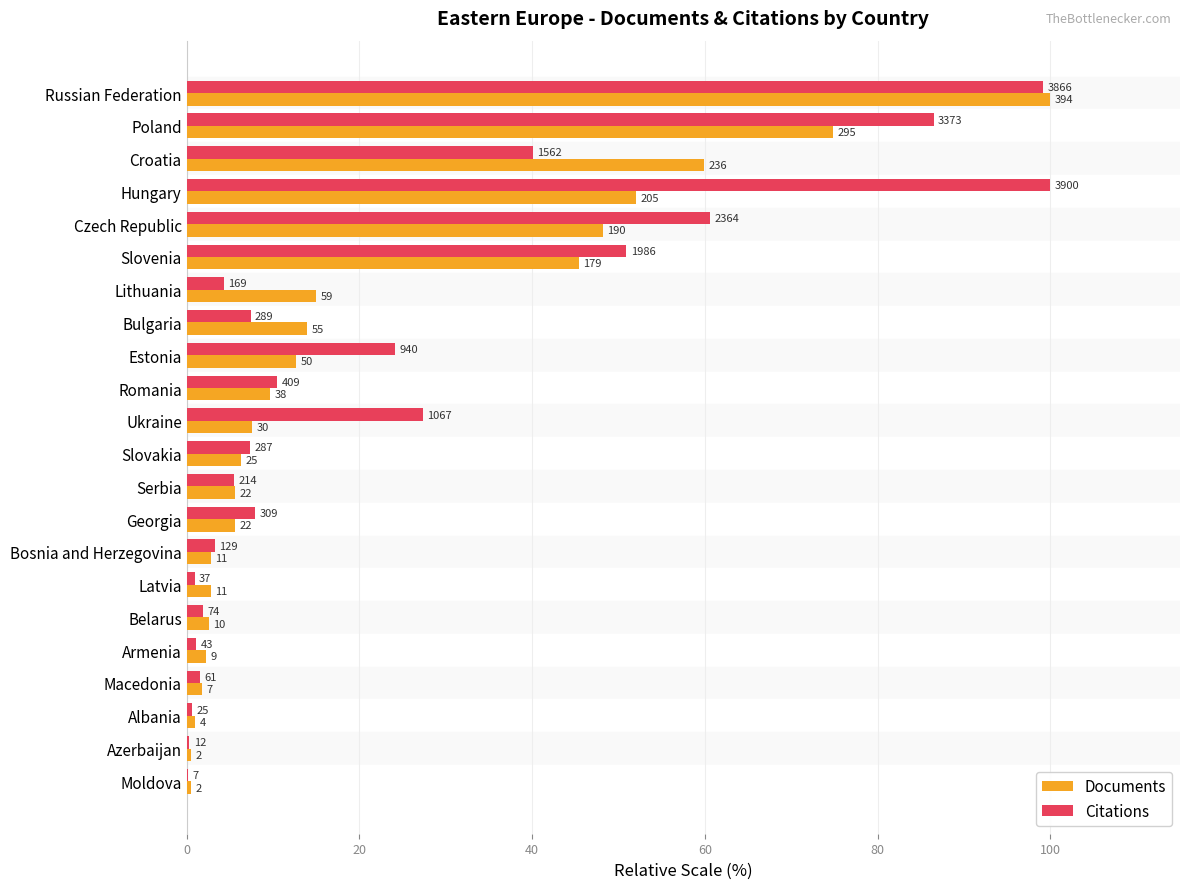

Rank the series by their average value, from lowest to highest.

Documents, Citations